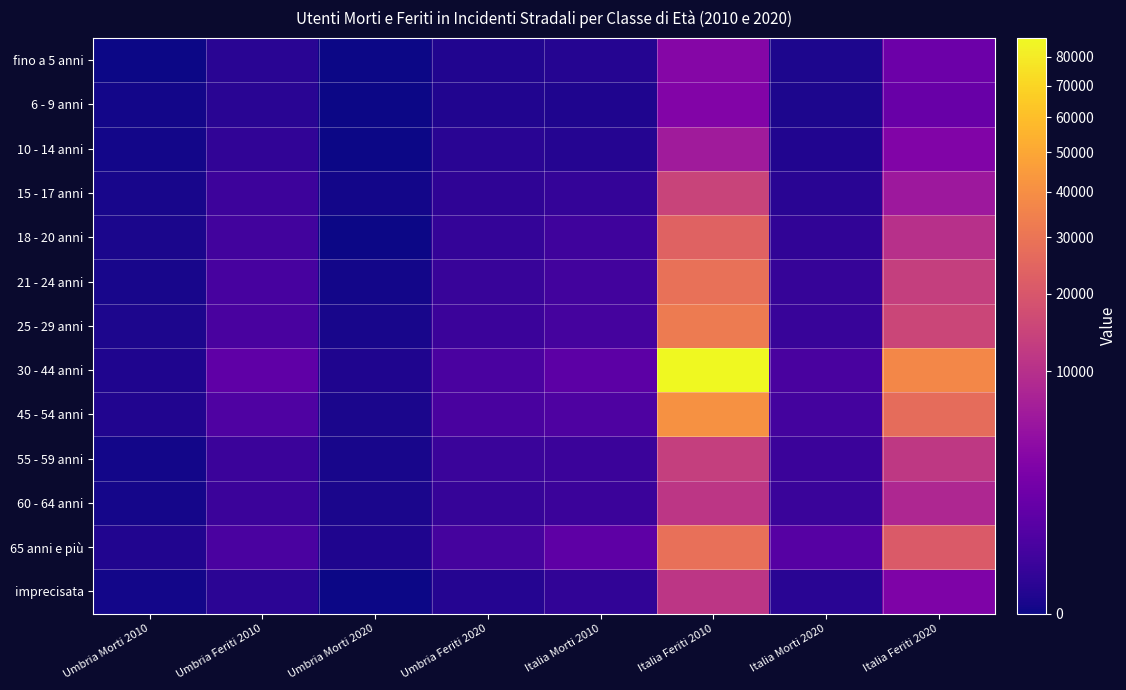

Reading left to right, extract all data points from this chart.

fino a 5 anni: Umbria Morti 2010=0	Umbria Feriti 2010=42	Umbria Morti 2020=0	Umbria Feriti 2020=20	Italia Morti 2010=27	Italia Feriti 2010=3381	Italia Morti 2020=10	Italia Feriti 2020=1676
6 - 9 anni: Umbria Morti 2010=1	Umbria Feriti 2010=47	Umbria Morti 2020=0	Umbria Feriti 2020=20	Italia Morti 2010=14	Italia Feriti 2010=3137	Italia Morti 2020=8	Italia Feriti 2020=1506
10 - 14 anni: Umbria Morti 2010=1	Umbria Feriti 2010=86	Umbria Morti 2020=0	Umbria Feriti 2020=43	Italia Morti 2010=29	Italia Feriti 2010=6314	Italia Morti 2020=19	Italia Feriti 2020=2972
15 - 17 anni: Umbria Morti 2010=3	Umbria Feriti 2010=226	Umbria Morti 2020=1	Umbria Feriti 2020=84	Italia Morti 2010=121	Italia Feriti 2010=14678	Italia Morti 2020=47	Italia Feriti 2020=5792
18 - 20 anni: Umbria Morti 2010=7	Umbria Feriti 2010=296	Umbria Morti 2020=0	Umbria Feriti 2020=118	Italia Morti 2010=253	Italia Feriti 2010=23858	Italia Morti 2020=96	Italia Feriti 2020=10111
21 - 24 anni: Umbria Morti 2010=3	Umbria Feriti 2010=377	Umbria Morti 2020=1	Umbria Feriti 2020=158	Italia Morti 2010=294	Italia Feriti 2010=28690	Italia Morti 2020=140	Italia Feriti 2020=13470
25 - 29 anni: Umbria Morti 2010=8	Umbria Feriti 2010=428	Umbria Morti 2020=3	Umbria Feriti 2020=209	Italia Morti 2010=351	Italia Feriti 2010=32620	Italia Morti 2020=149	Italia Feriti 2020=15092
30 - 44 anni: Umbria Morti 2010=15	Umbria Feriti 2010=1084	Umbria Morti 2020=14	Umbria Feriti 2020=480	Italia Morti 2010=948	Italia Feriti 2010=86891	Italia Morti 2020=423	Italia Feriti 2020=37305
45 - 54 anni: Umbria Morti 2010=17	Umbria Feriti 2010=573	Umbria Morti 2020=6	Umbria Feriti 2020=420	Italia Morti 2010=522	Italia Feriti 2010=40907	Italia Morti 2020=336	Italia Feriti 2020=27216
55 - 59 anni: Umbria Morti 2010=1	Umbria Feriti 2010=193	Umbria Morti 2020=3	Umbria Feriti 2020=181	Italia Morti 2010=195	Italia Feriti 2010=13488	Italia Morti 2020=193	Italia Feriti 2020=11893
60 - 64 anni: Umbria Morti 2010=2	Umbria Feriti 2010=191	Umbria Morti 2020=6	Umbria Feriti 2020=134	Italia Morti 2010=202	Italia Feriti 2010=11264	Italia Morti 2020=174	Italia Feriti 2020=8421
65 anni e più: Umbria Morti 2010=20	Umbria Feriti 2010=478	Umbria Morti 2020=11	Umbria Feriti 2020=370	Italia Morti 2010=1064	Italia Feriti 2010=28223	Italia Morti 2020=756	Italia Feriti 2020=20995
imprecisata: Umbria Morti 2010=1	Umbria Feriti 2010=53	Umbria Morti 2020=0	Umbria Feriti 2020=31	Italia Morti 2010=94	Italia Feriti 2010=11269	Italia Morti 2020=44	Italia Feriti 2020=2799